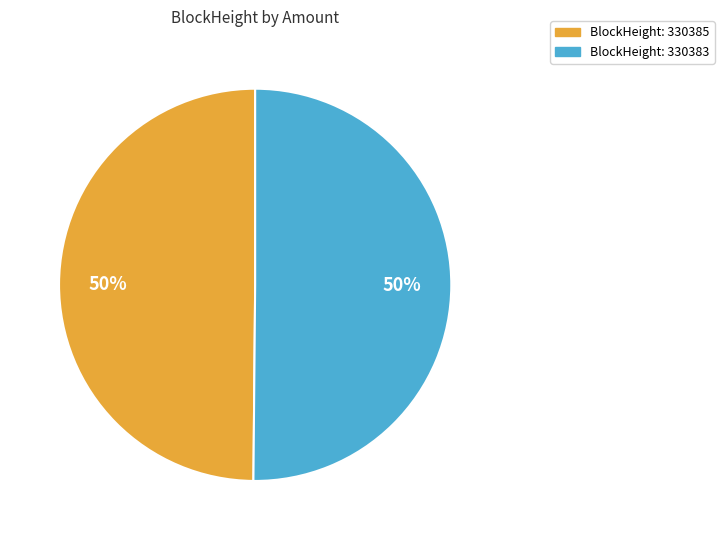

To the nearest percent, what is the average slice percentage?

50%